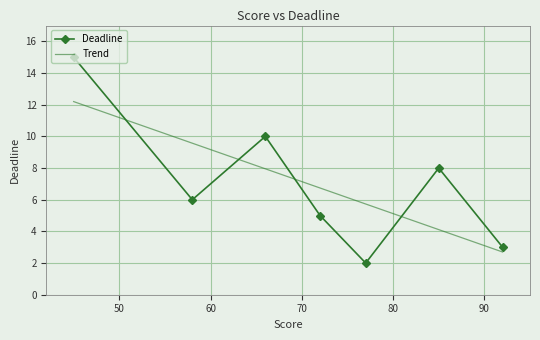

In Deadline, how many points are lower than both neighbors (excluding endpoints)?

2